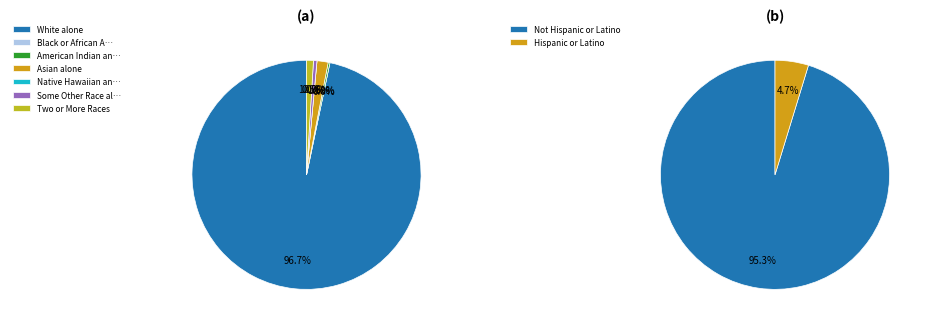

Is it true that Asian alone is 1% of the pie?

False